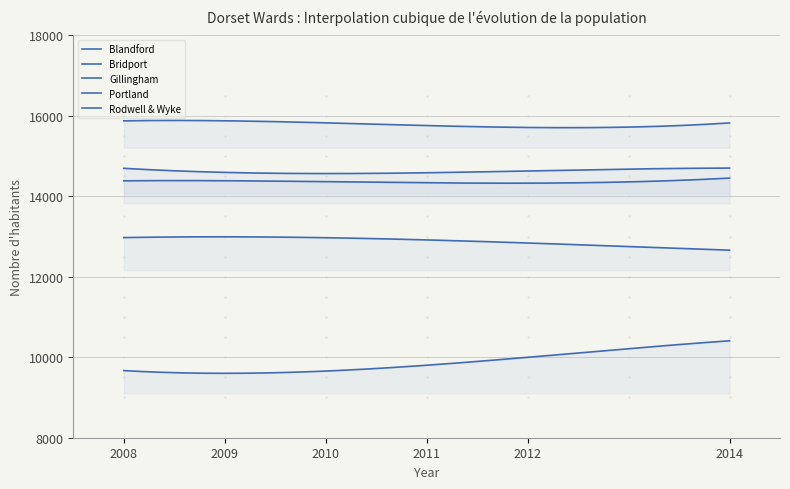

Does the chart have visible grid lines?

Yes